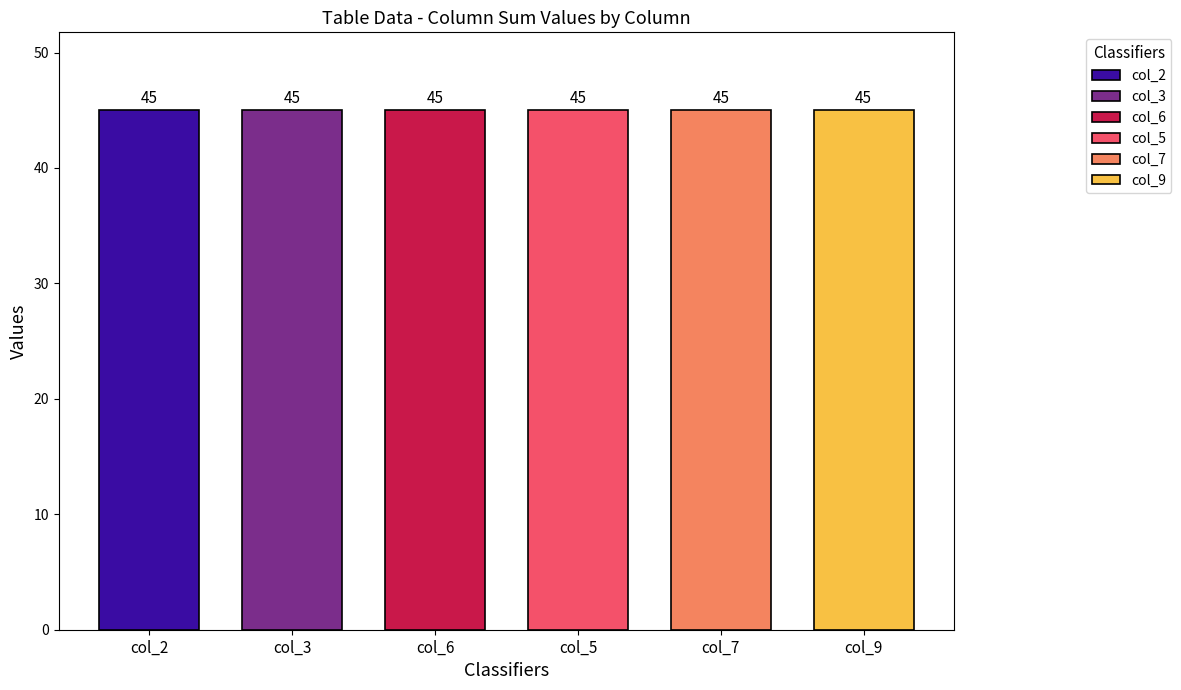

Is the value of col_3 at 6 greater than the value of col_2 at 2?

No